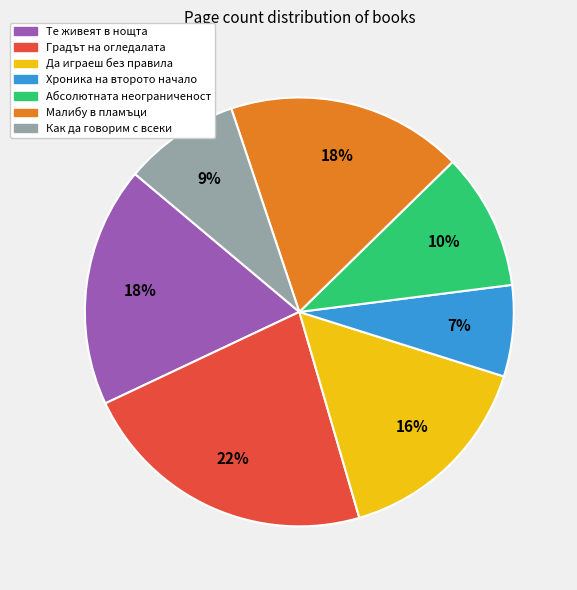

Is there a majority slice in this chart?

No